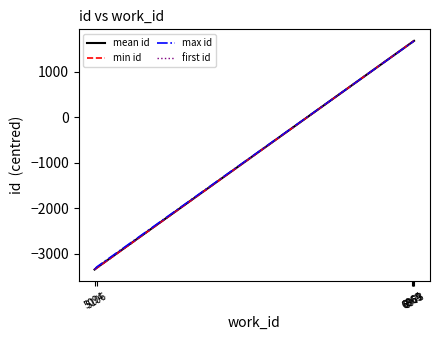

Is the value of mean id at 6973 greater than the value of min id at 6964?

Yes